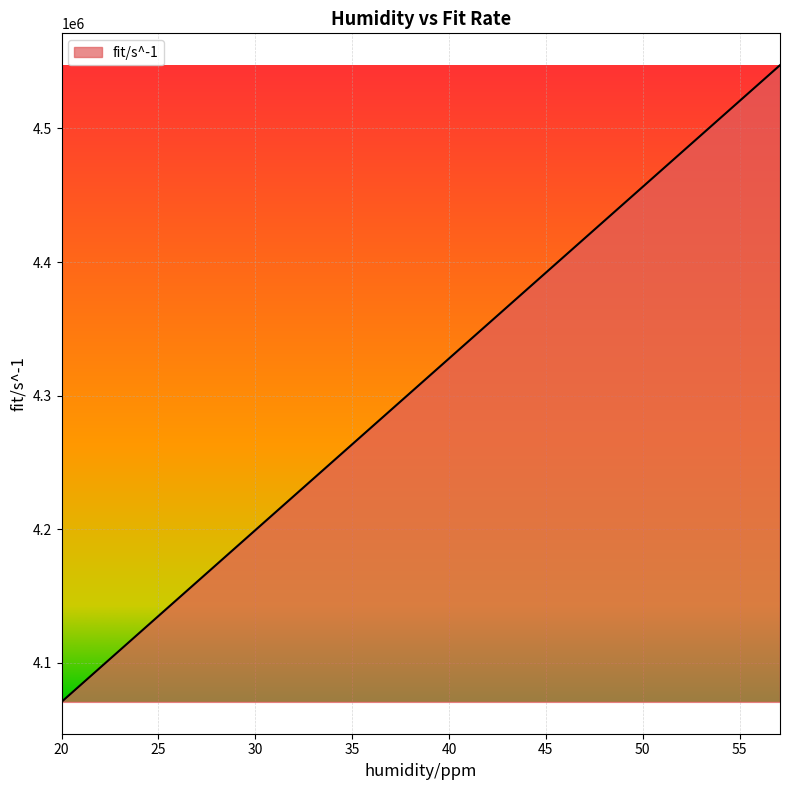

What is the difference between the maximum and minimum values?

476701.3